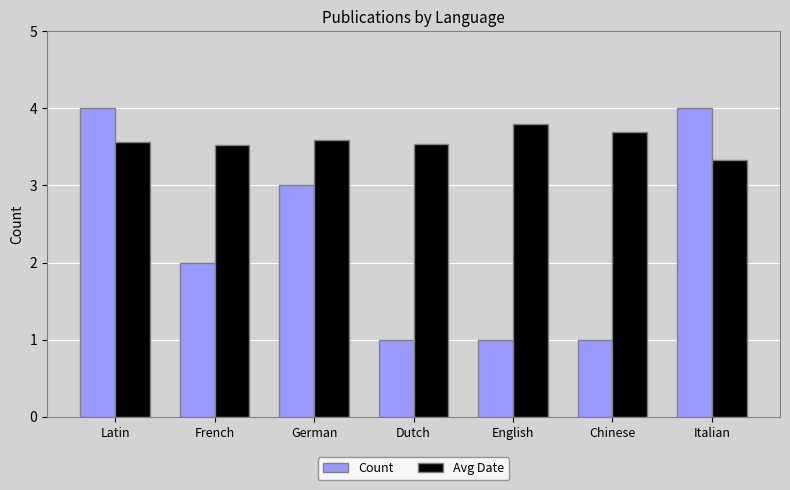

At how many categories does at least one series exceed 3?

7